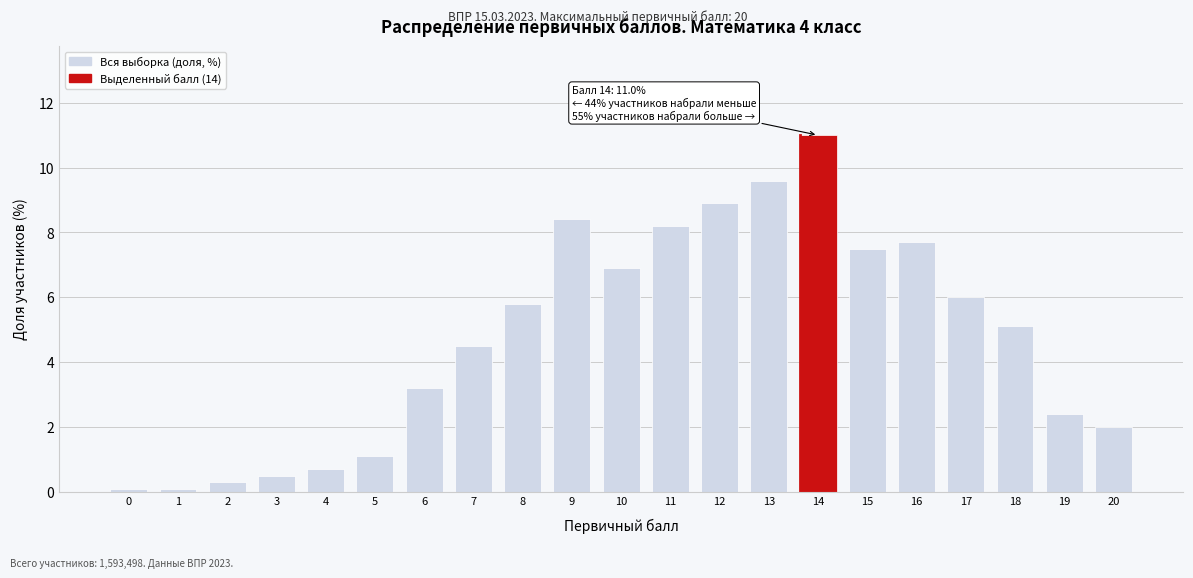

Reading left to right, transcribe all the data shown in this chart.

0.1	0.1	0.3	0.5	0.7	1.1	3.2	4.5	5.8	8.4	6.9	8.2	8.9	9.6	11.0	7.5	7.7	6.0	5.1	2.4	2.0